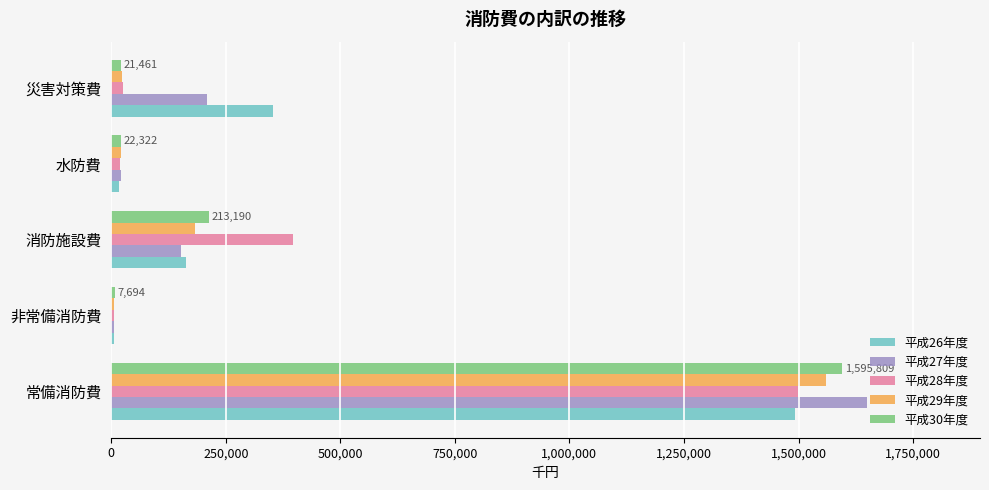

The value of 平成26年度 at 常備消防費 is 2455632. True or false?

False